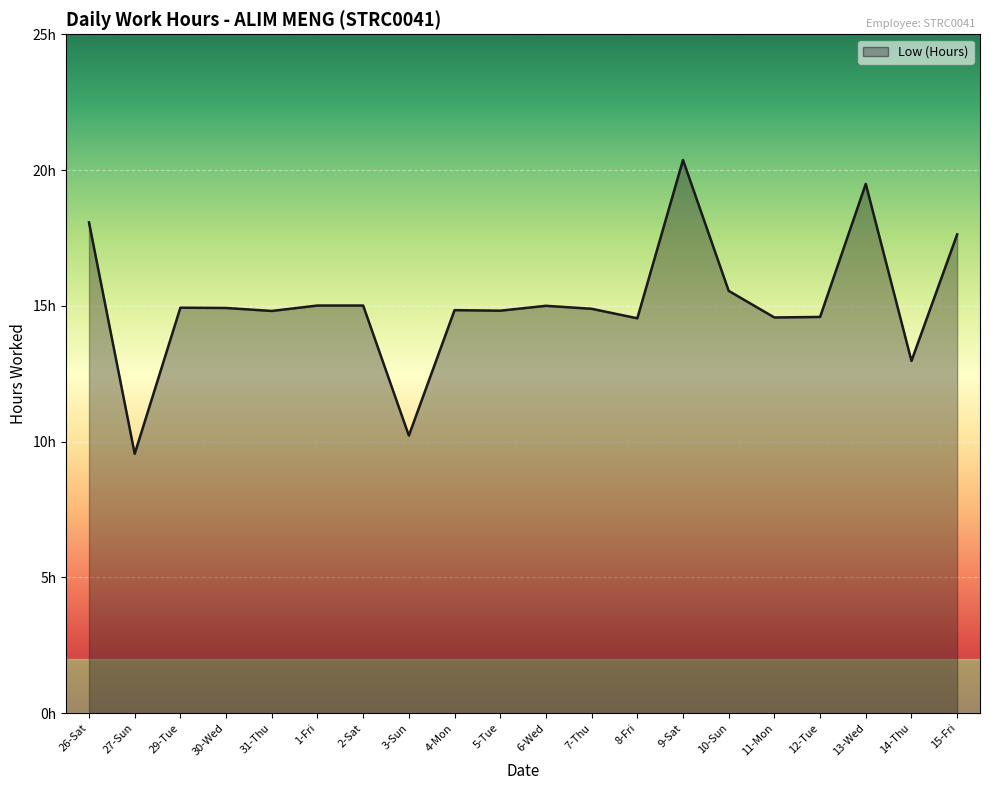

Count the number of categories in the chart.

20